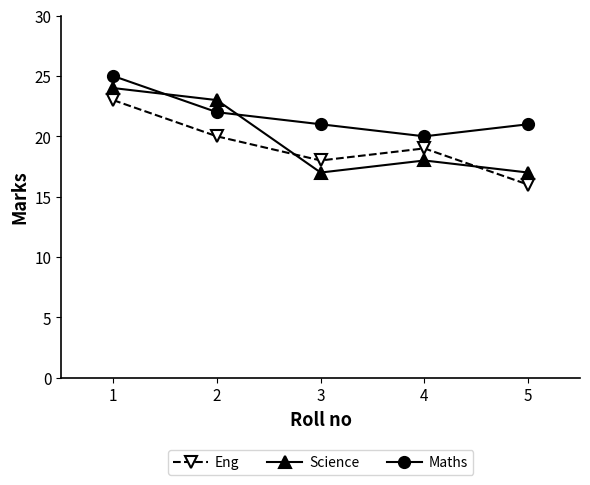

At which label does Science first exceed 18?

1